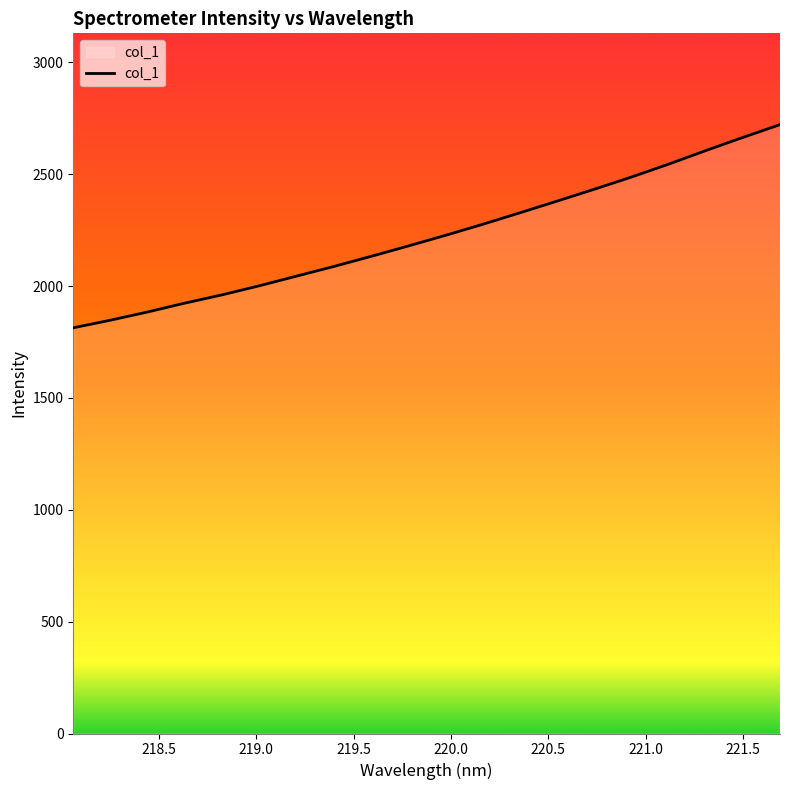

What is the minimum value shown in the chart?

1813.8